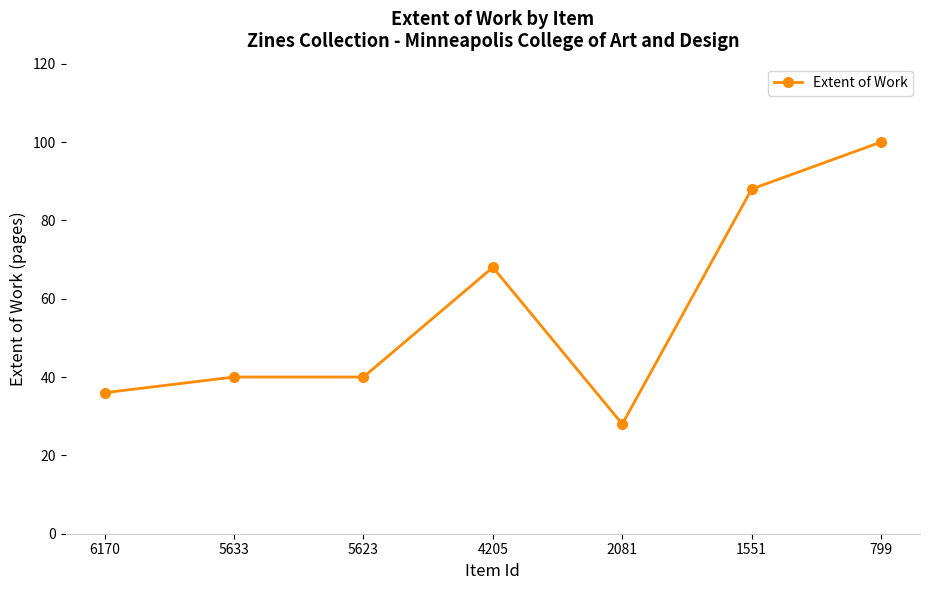

Reading left to right, transcribe all the data shown in this chart.

6170=36	5633=40	5623=40	4205=68	2081=28	1551=88	799=100